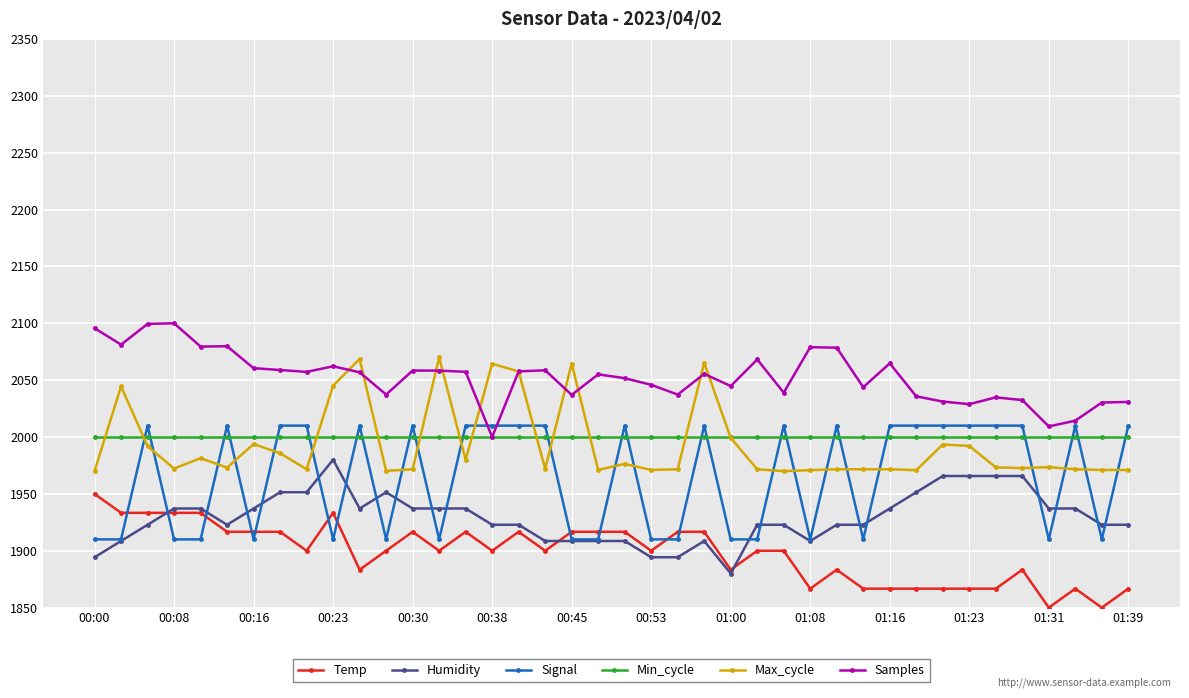

What is the highest value of the Max_cycle series?

2070.0